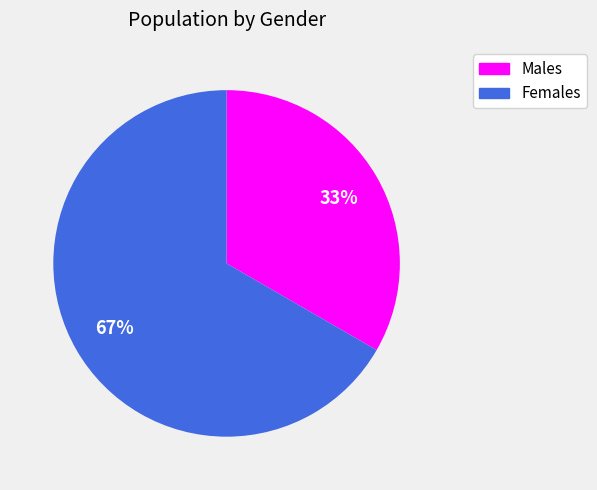

Does any single category account for the majority?

Yes